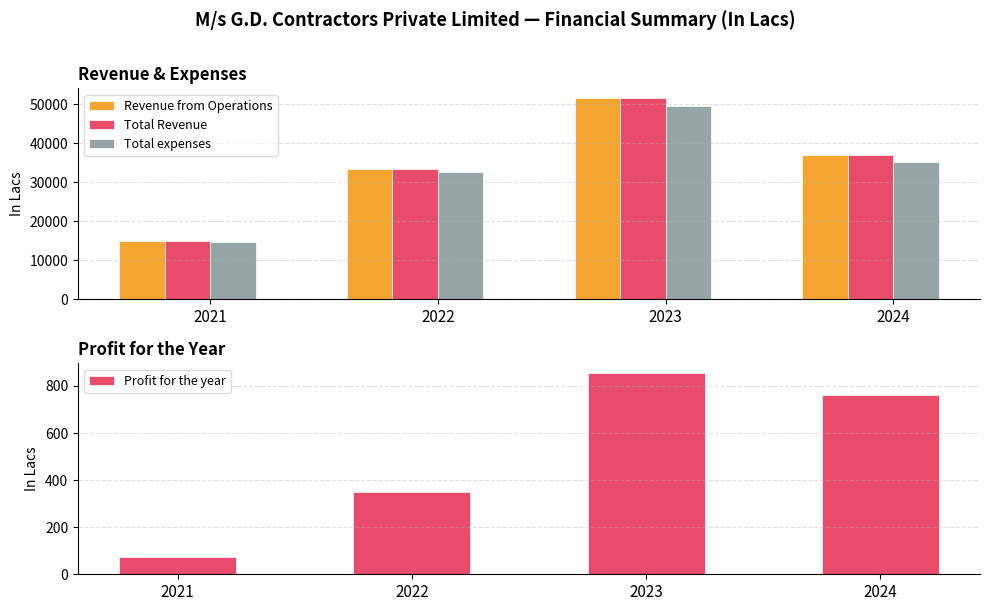

Which series has the widest spread of values?

Total Revenue